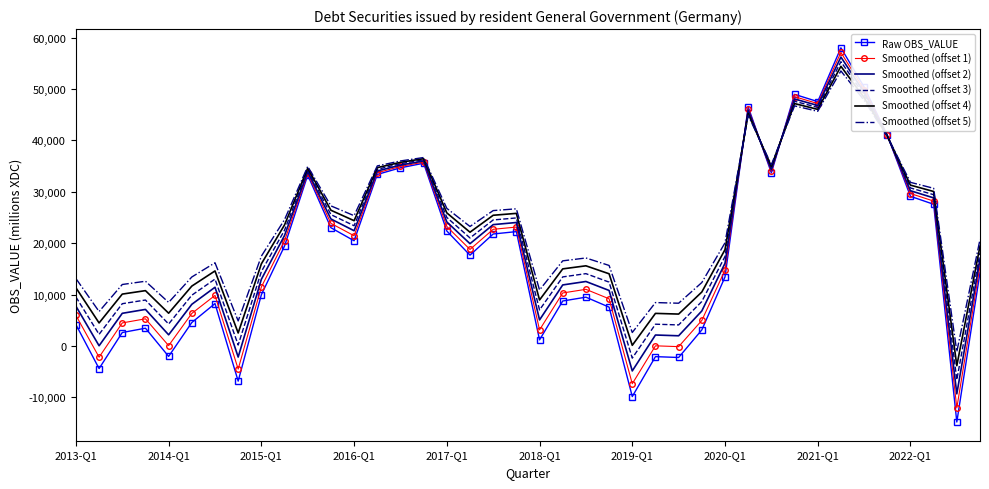

Rank the series by their average value, from lowest to highest.

Raw OBS_VALUE, Smoothed (offset 1), Smoothed (offset 2), Smoothed (offset 3), Smoothed (offset 4), Smoothed (offset 5)